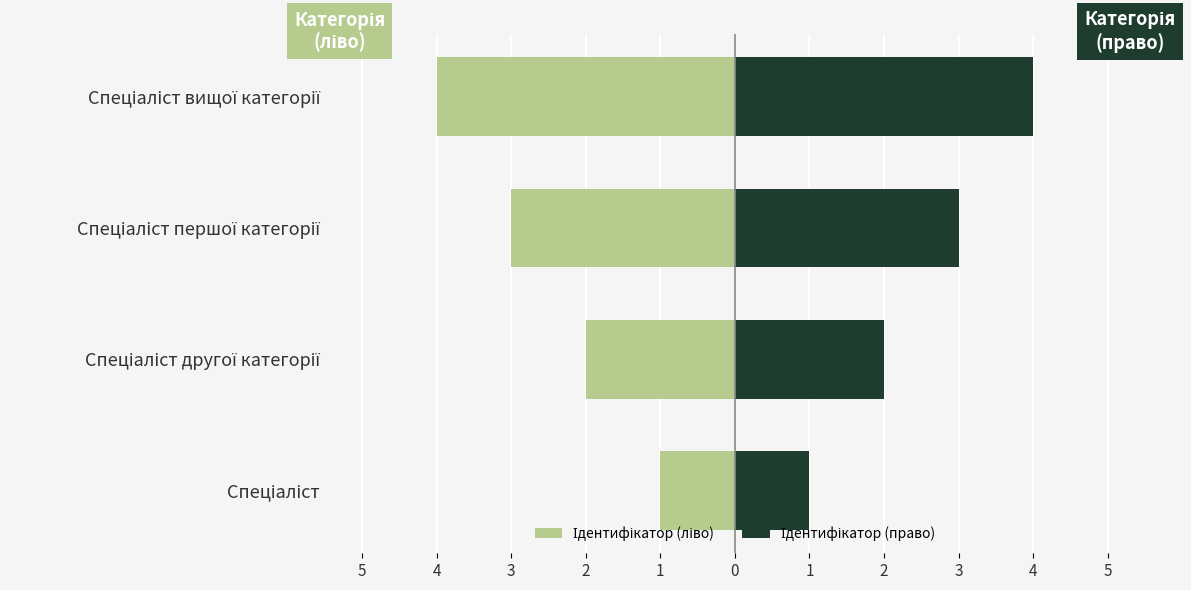

What is the value of the Ідентифікатор (право) bar at the 2nd from the left?

2